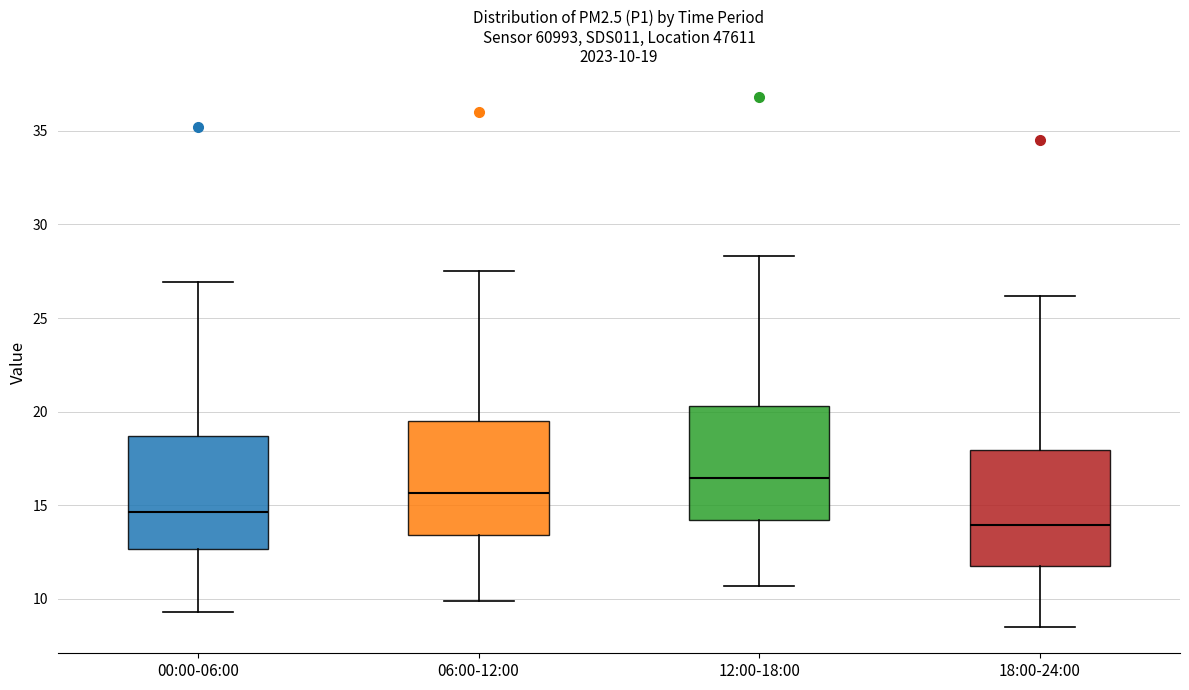

Which box has the highest median line?

12:00-18:00